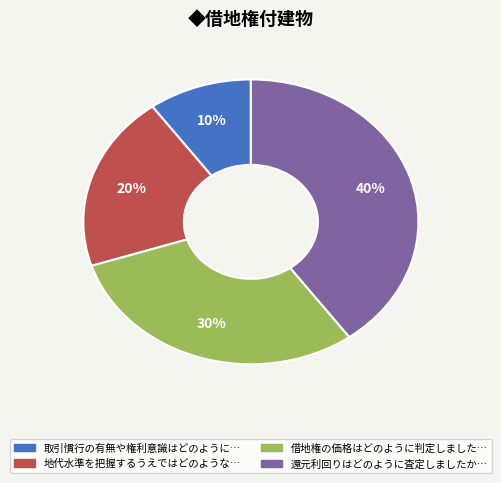

To the nearest percent, what is the difference between the largest and smallest slice percentages?

30%